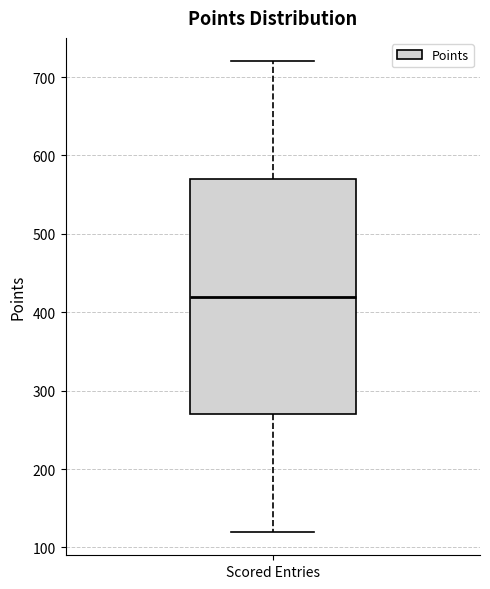

Transcribe this box plot: give where the median line is, the range the box spans, and where the two whiskers end, as read against the y-axis. The values are not printed on the chart, so give them approximately, as read against the axis.

median 420, box 270 to 570, whiskers 120 to 720